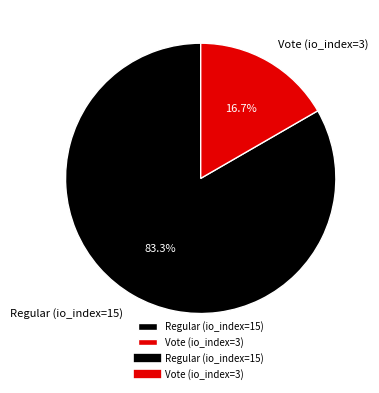

Which has a higher value, Vote (io_index=3) or Regular (io_index=15)?

Regular (io_index=15)